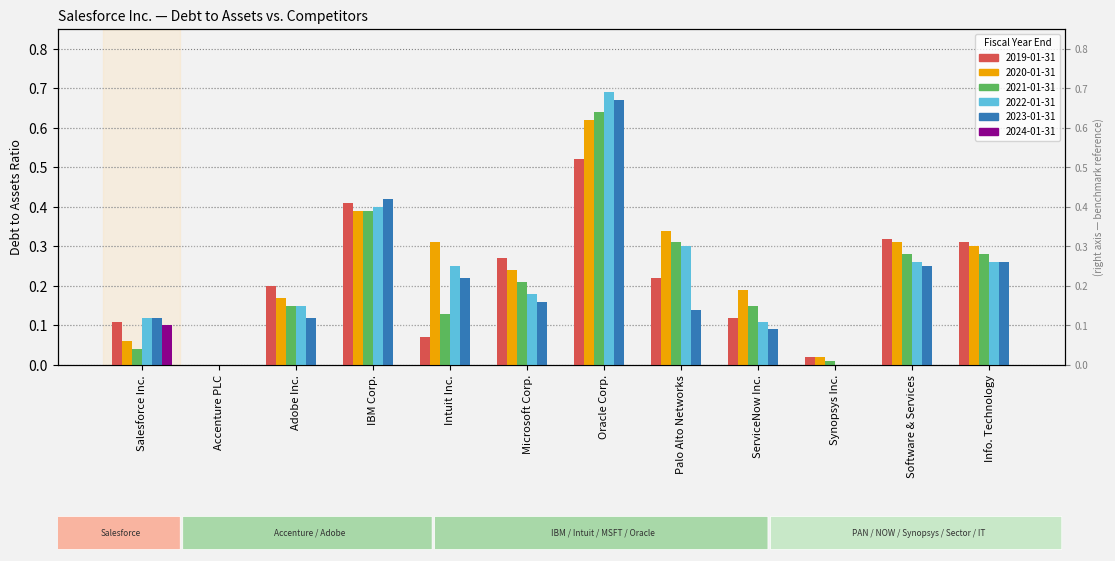

The value of 2020-01-31 at Microsoft Corp. is 0.4. True or false?

False